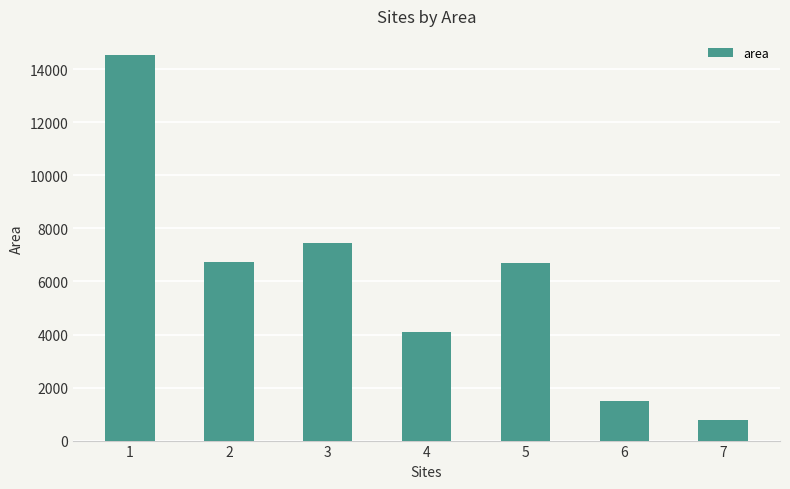

At which category does the chart reach its minimum across all series?

7